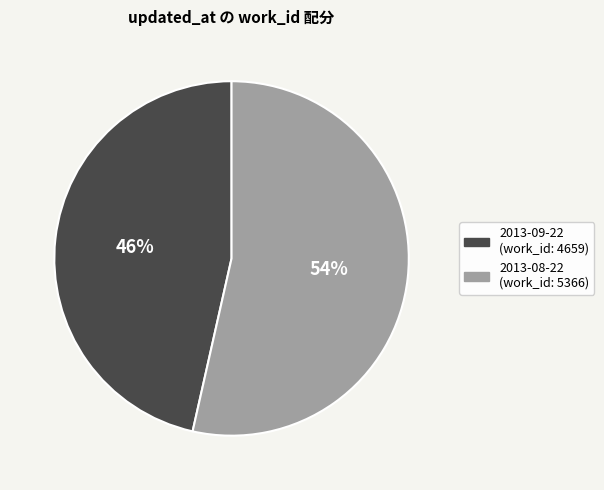

To the nearest percent, what is the average slice percentage?

50%